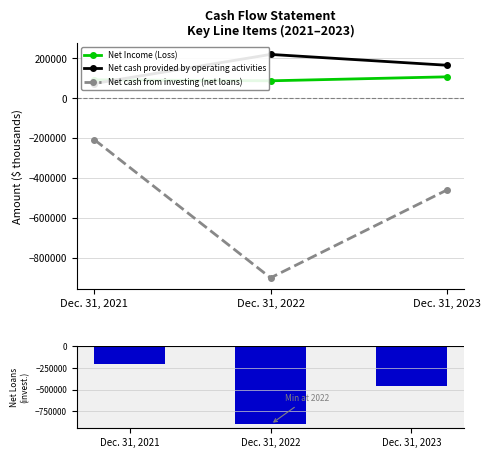

At which label does Net loans (investing) first exceed -460262?

Dec. 31, 2021